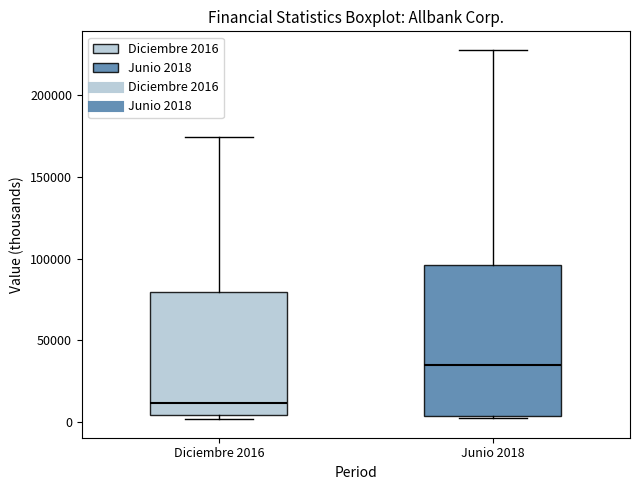

Comparing the boxes themselves (not the whiskers), which one is the tallest?

Junio 2018